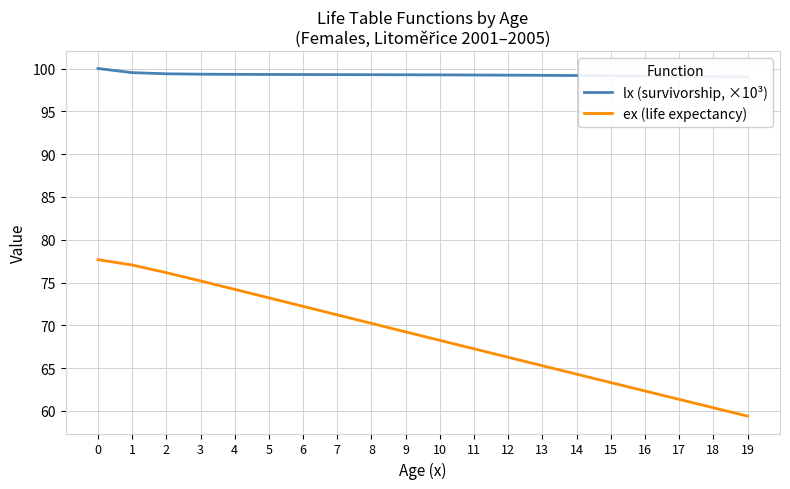

Reading left to right, list all the values displayed in this chart.

lx (survivorship, ×10³): 0=100.0	1=99.5	2=99.4	3=99.3	4=99.3	5=99.3	6=99.3	7=99.3	8=99.3	9=99.3	10=99.3	11=99.2	12=99.2	13=99.2	14=99.2	15=99.2	16=99.1	17=99.1	18=99.1	19=99.0
ex (life expectancy): 0=77.7	1=77.0	2=76.1	3=75.2	4=74.2	5=73.2	6=72.2	7=71.2	8=70.2	9=69.2	10=68.2	11=67.3	12=66.3	13=65.3	14=64.3	15=63.3	16=62.3	17=61.3	18=60.4	19=59.4